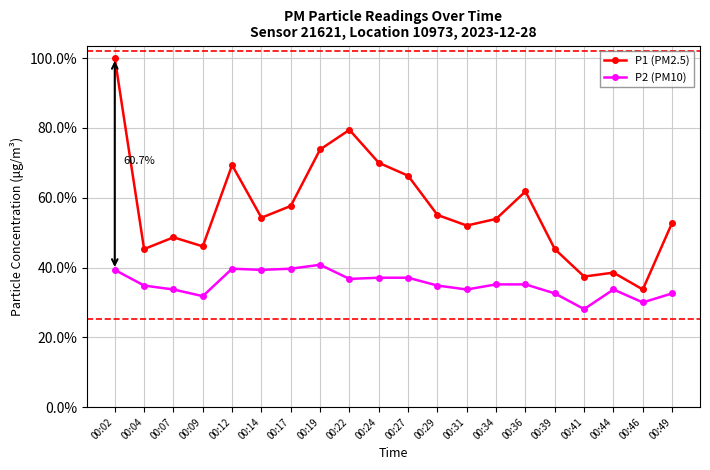

Is this an area chart (filled region under the line)?

No